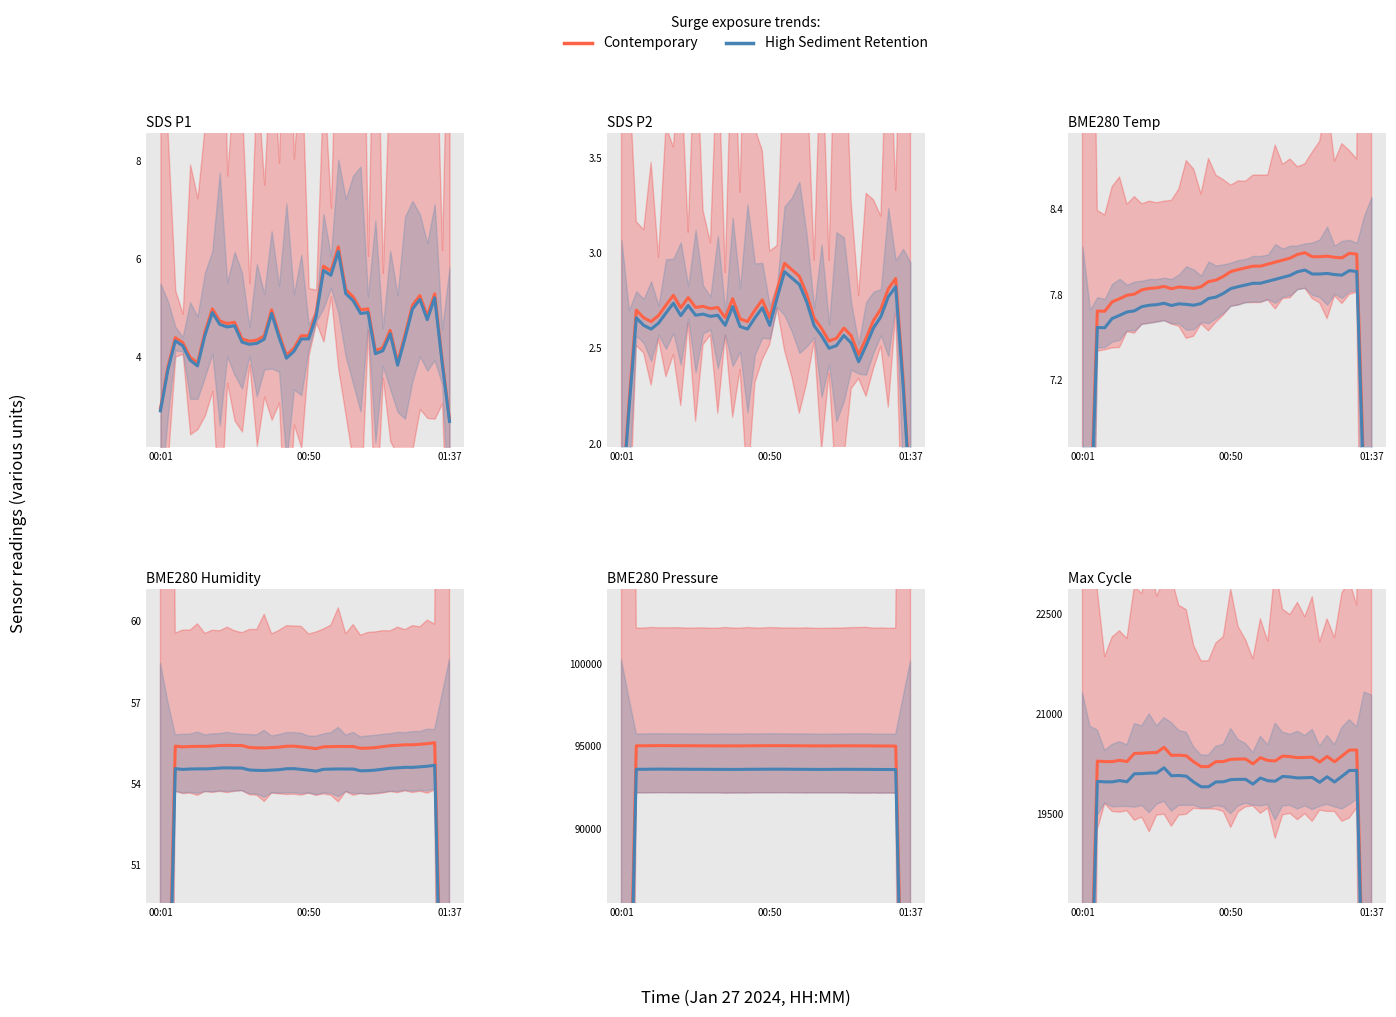

True or false: Contemporary and High Sediment Retention intersect in this chart.

False